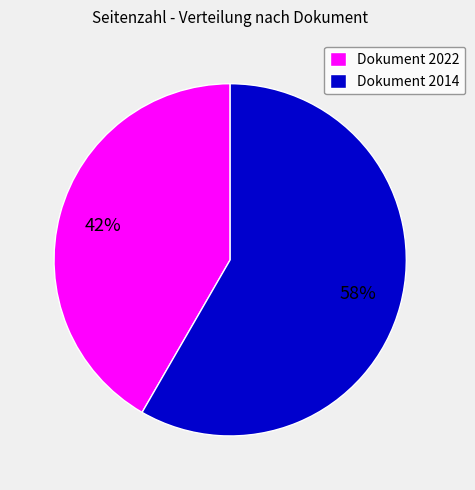

The Dokument 2022 slice represents 42% of the pie. True or false?

True